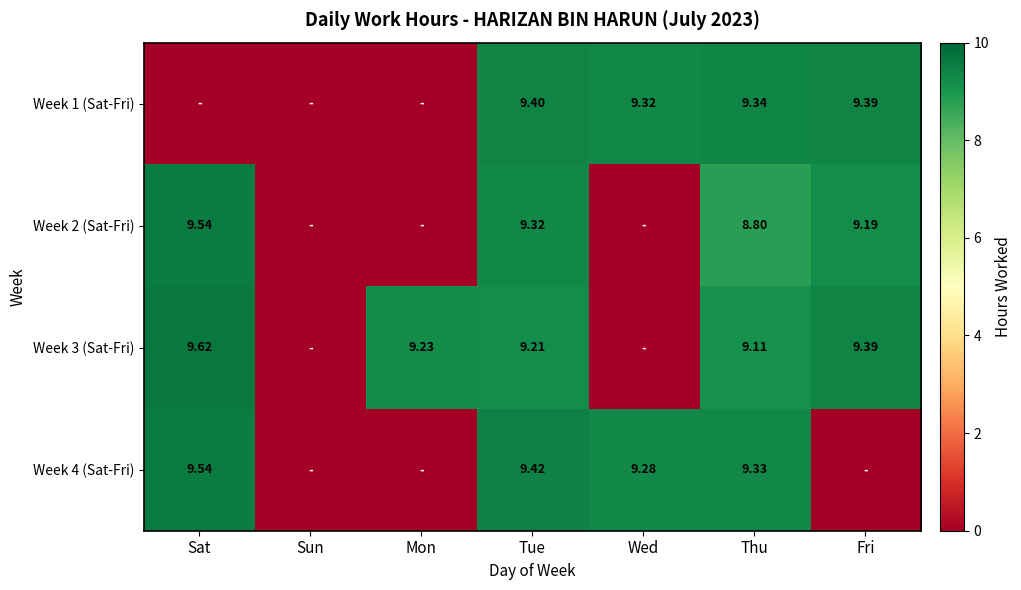

What is the sum of all Week 3 (Sat-Fri) values?

46.6